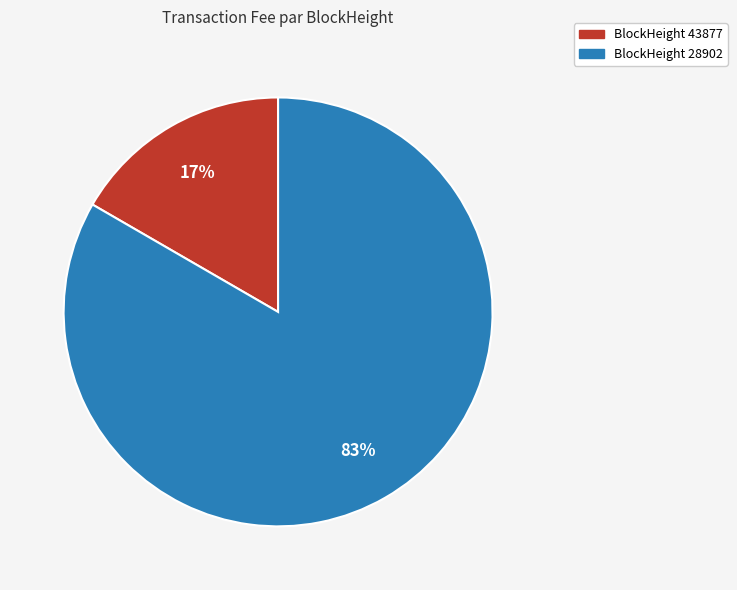

To the nearest percent, what is the average slice percentage?

50%